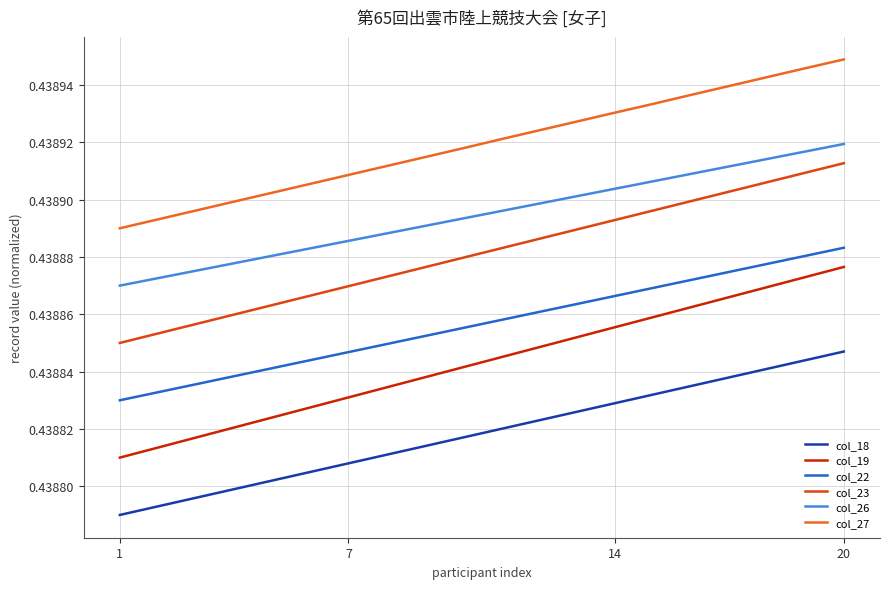

List the series in order of their peak value, lowest first.

col_18, col_19, col_22, col_23, col_26, col_27